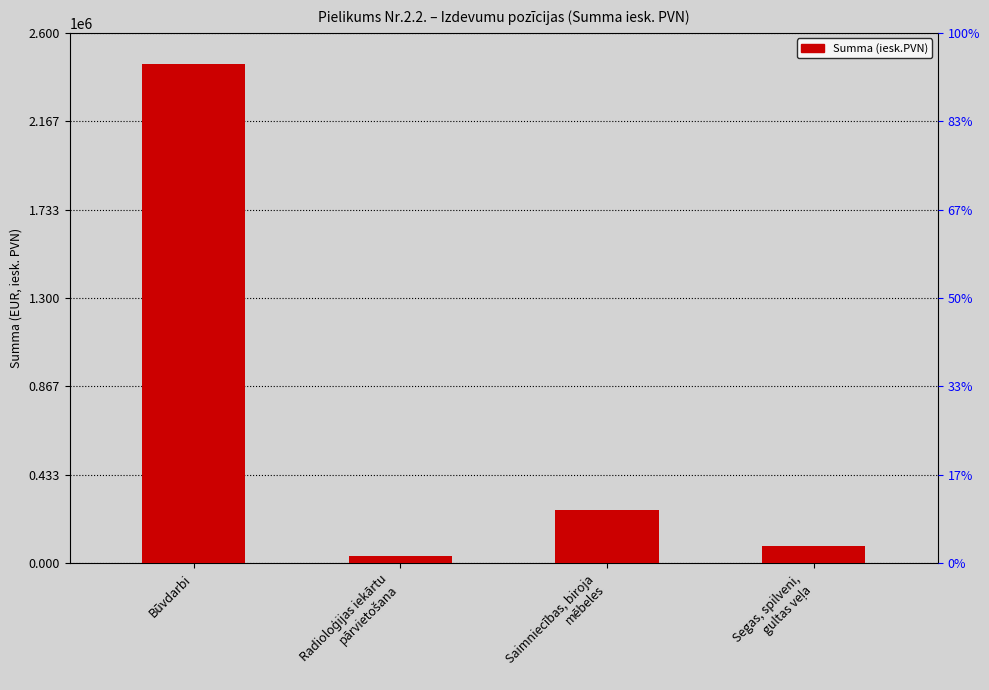

Which has a higher value, Būvdarbi or Saimniecības, biroja
mēbeles?

Būvdarbi